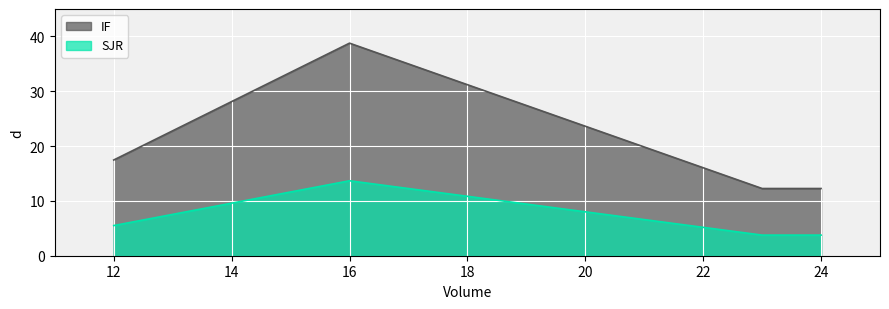

Rank the categories by IF value from lowest to highest.

24, 23, 12, 16